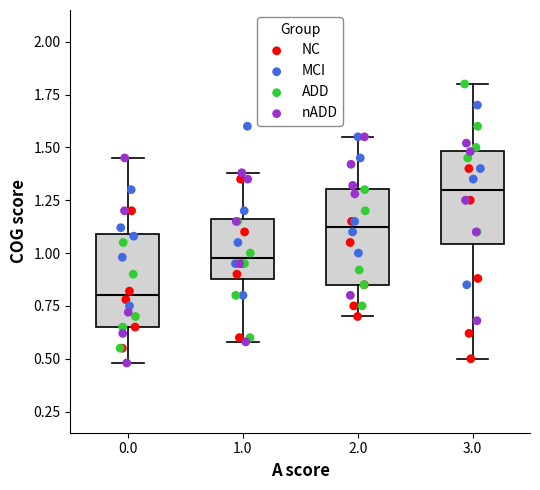

Which box has the highest median line?

3.0